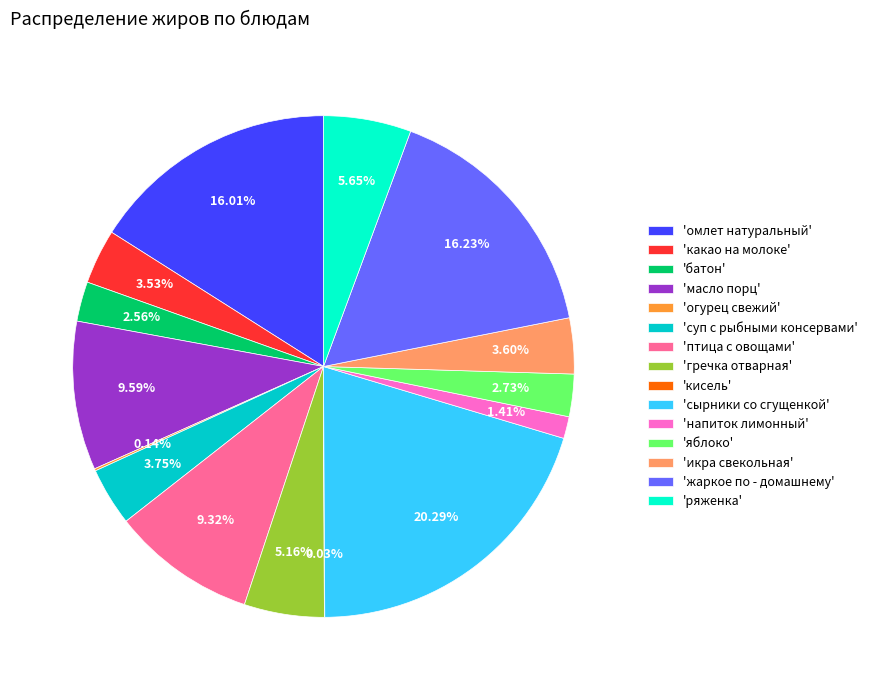

Combined, do 'какао на молоке' and 'жаркое по - домашнему' account for over 50%?

No